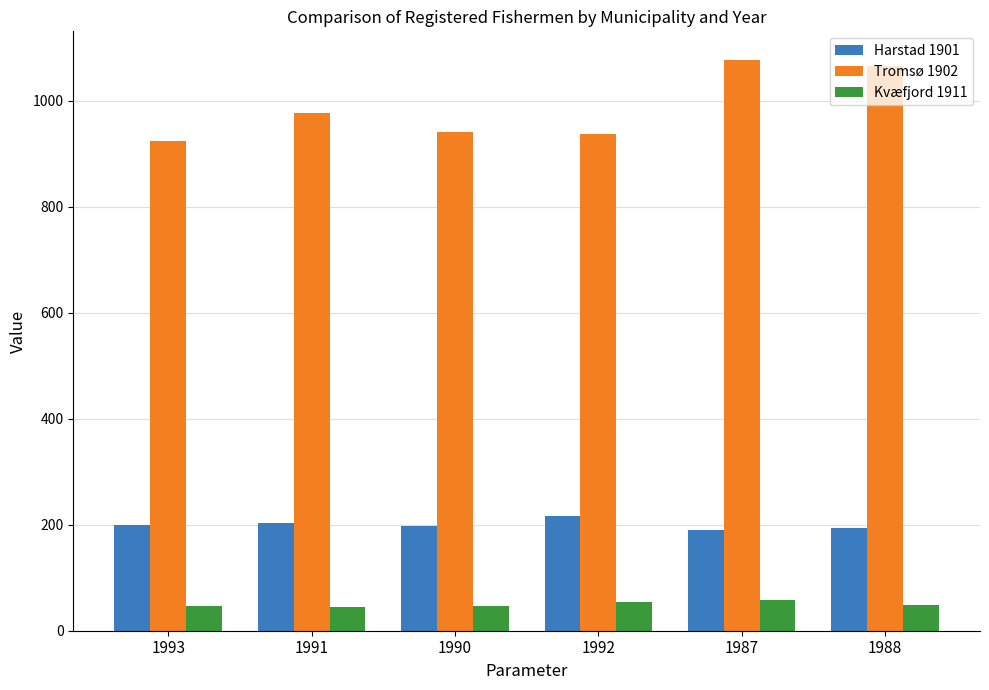

What is the total value across all series at 1992?

1207